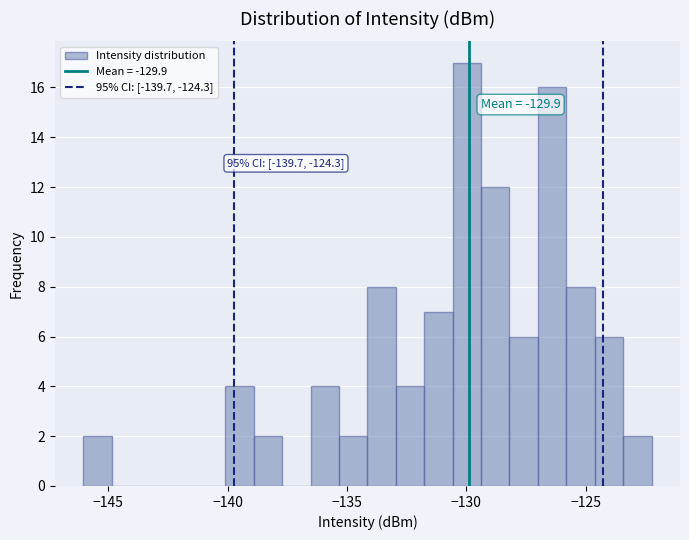

Read against the x-axis, roughly where is the centre of the tallest bar?

-130.0